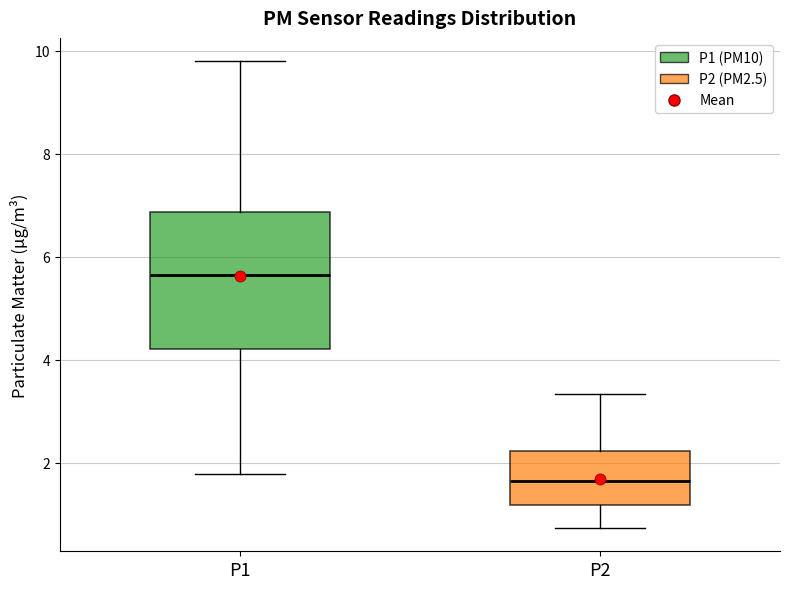

Comparing the boxes themselves (not the whiskers), which one is the tallest?

P1